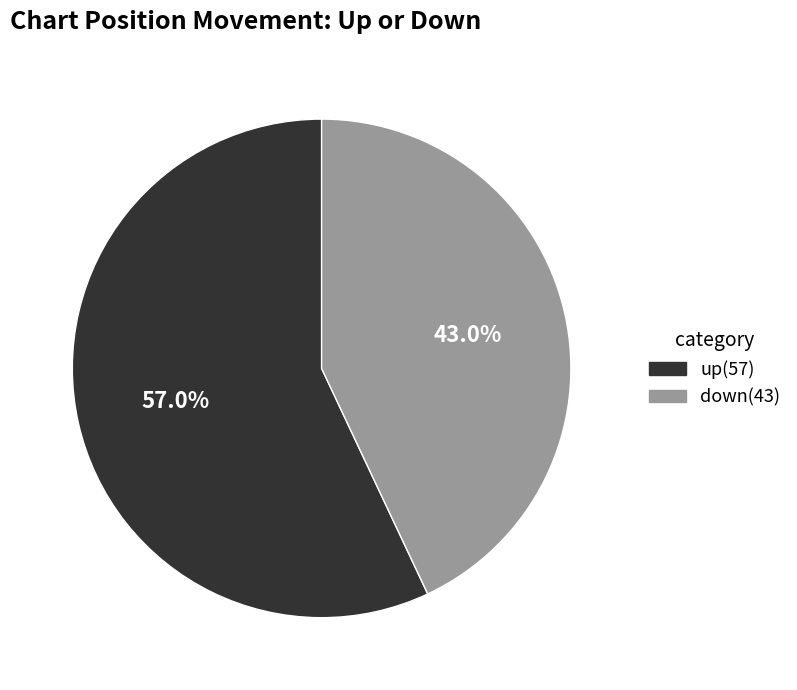

Is it true that up is 48% of the pie?

False